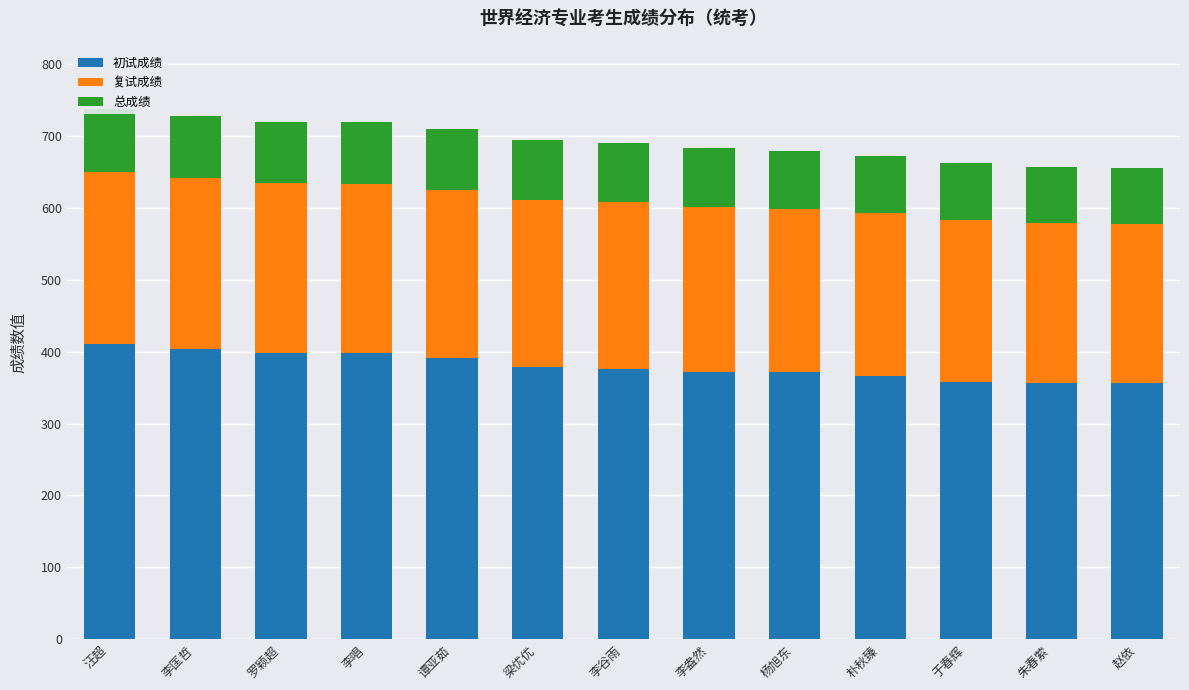

Reading right to left, what are all the values shown in this chart?

初试成绩: 赵依=356.0	朱春萦=356.0	于春辉=358.0	朴秋臻=366.0	杨旭东=371.0	李盎然=371.0	李谷雨=376.0	梁优优=378.0	谭亚茹=391.0	李唱=398.0	罗颖超=398.0	李匡哲=404.0	汪超=411.0
复试成绩: 赵依=221.0	朱春萦=222.0	于春辉=225.0	朴秋臻=226.0	杨旭东=227.0	李盎然=230.0	李谷雨=232.0	梁优优=233.0	谭亚茹=234.0	李唱=235.0	罗颖超=236.0	李匡哲=237.0	汪超=238.0
总成绩: 赵依=78.1	朱春萦=78.2	于春辉=79.0	朴秋臻=80.1	杨旭东=80.8	李盎然=81.3	李谷雨=82.2	梁优优=82.6	谭亚茹=84.4	李唱=85.4	罗颖超=85.5	李匡哲=86.4	汪超=87.4